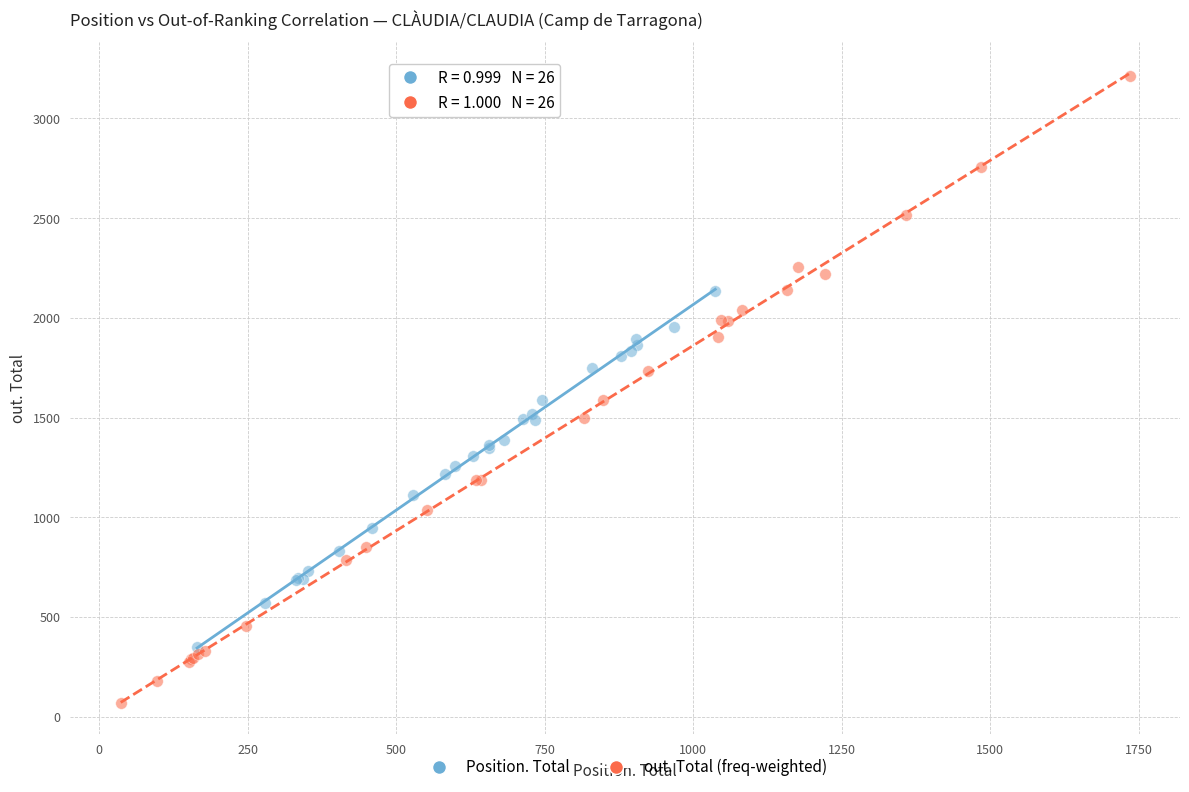

Which series contains the lowest Y value?

out. Total (freq-weighted)